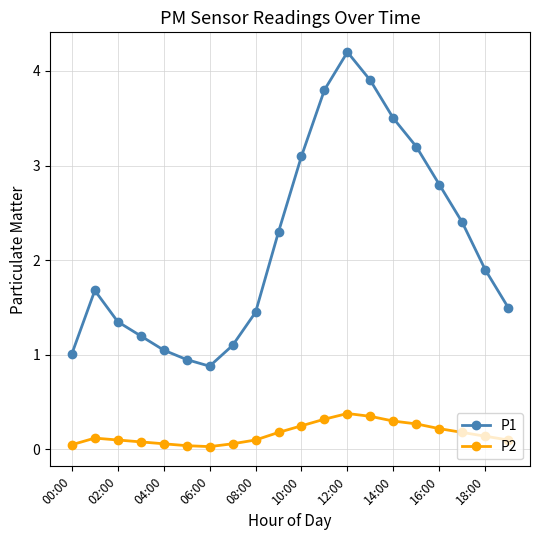

List the series in order of their overall mean, highest first.

P1, P2